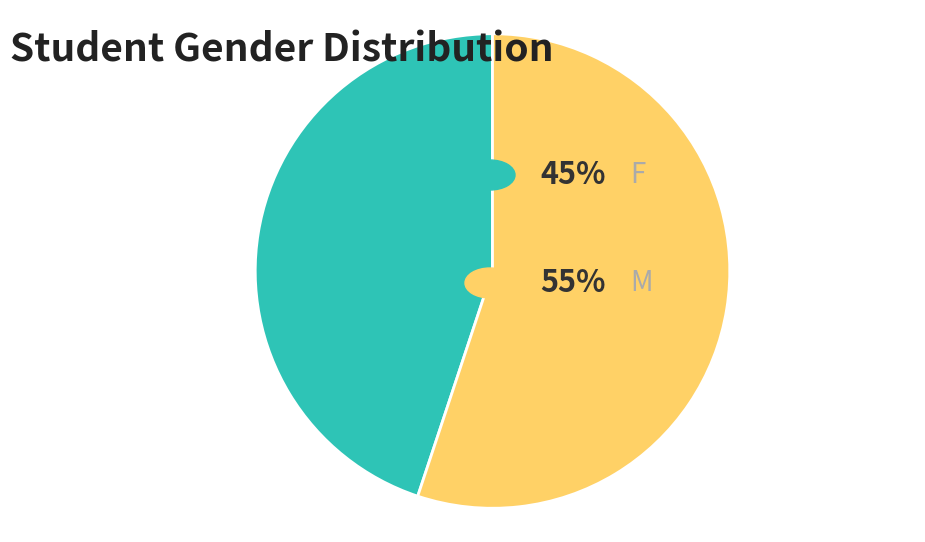

Is there any slice that represents more than half of the pie?

Yes